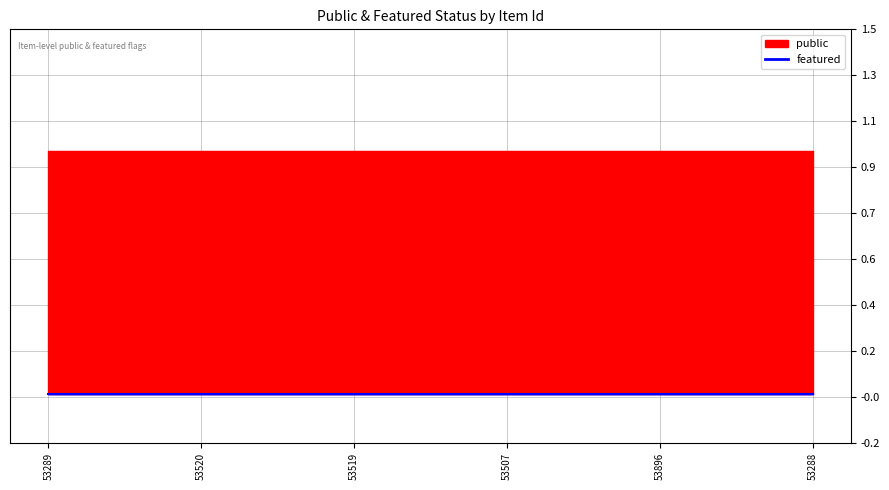

At 53519, list the series in order from largest to smallest.

public, featured